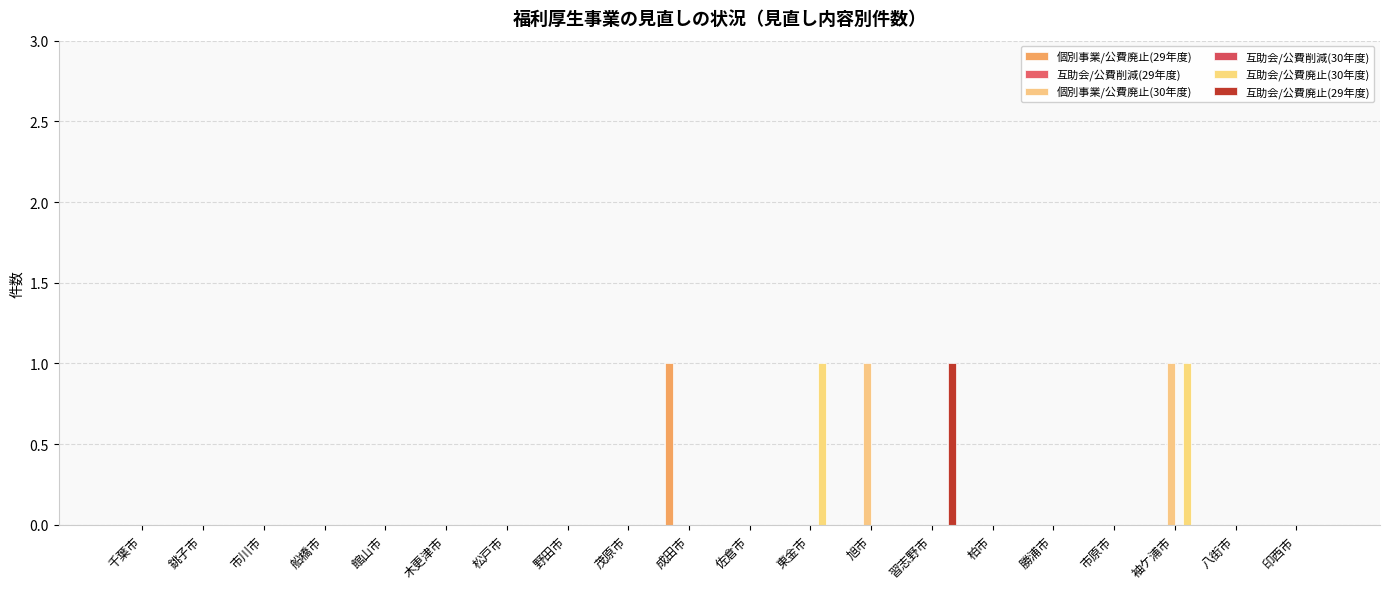

What is the label of the 14th bar from the right?

松戸市